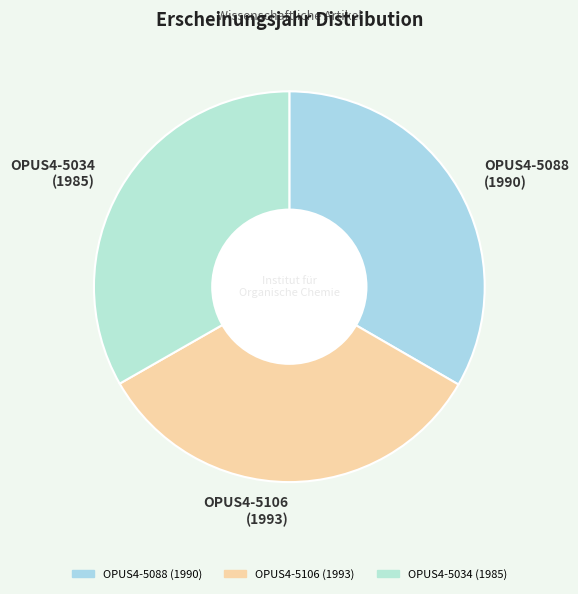

Approximately how many times larger is the value at OPUS4-5106 (1993) compared to OPUS4-5034 (1985)?

1.0